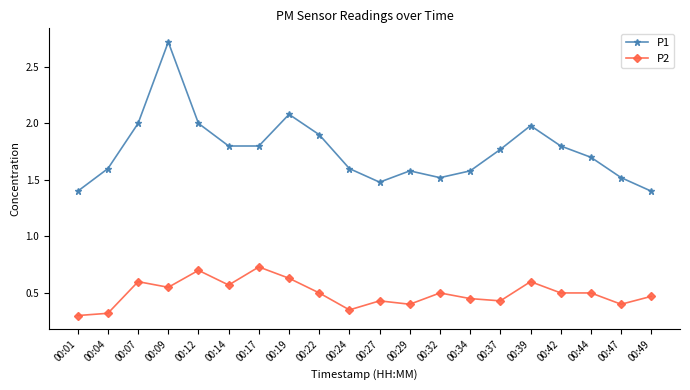

What is the difference between the P1 values at 00:09 and 00:27?

1.2